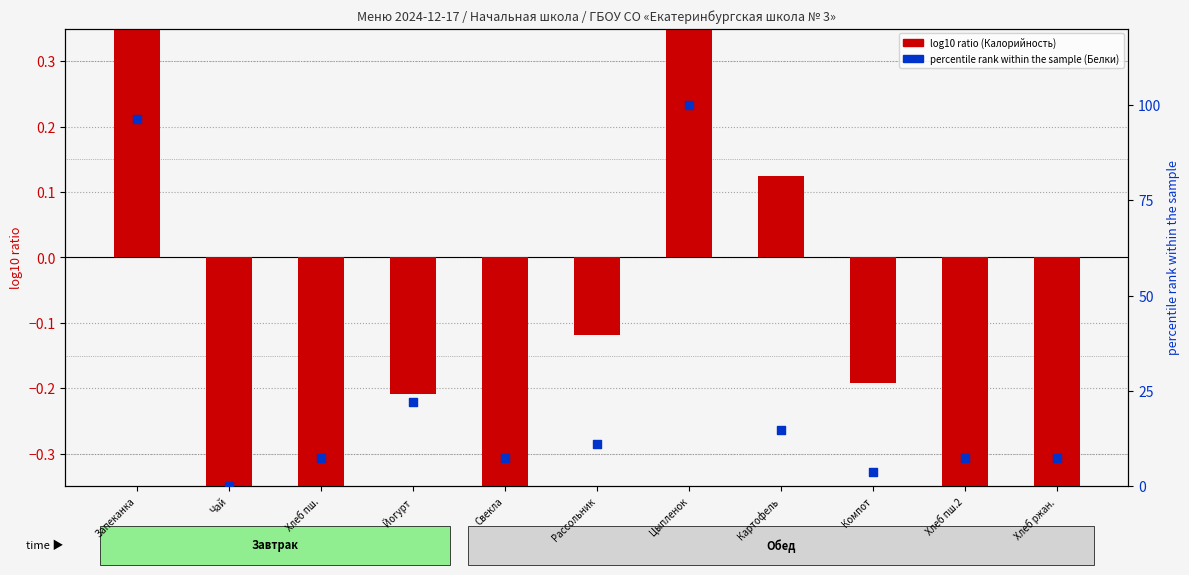

At which category is the sum across all series the highest?

Цыпленок